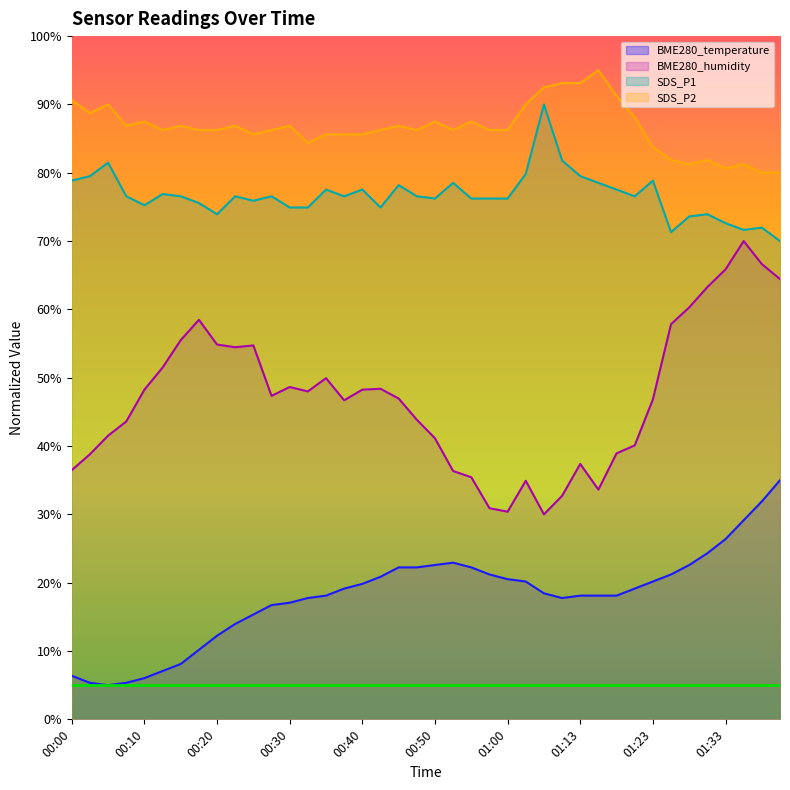

At which label is BME280_temperature closest to 20?

00:40